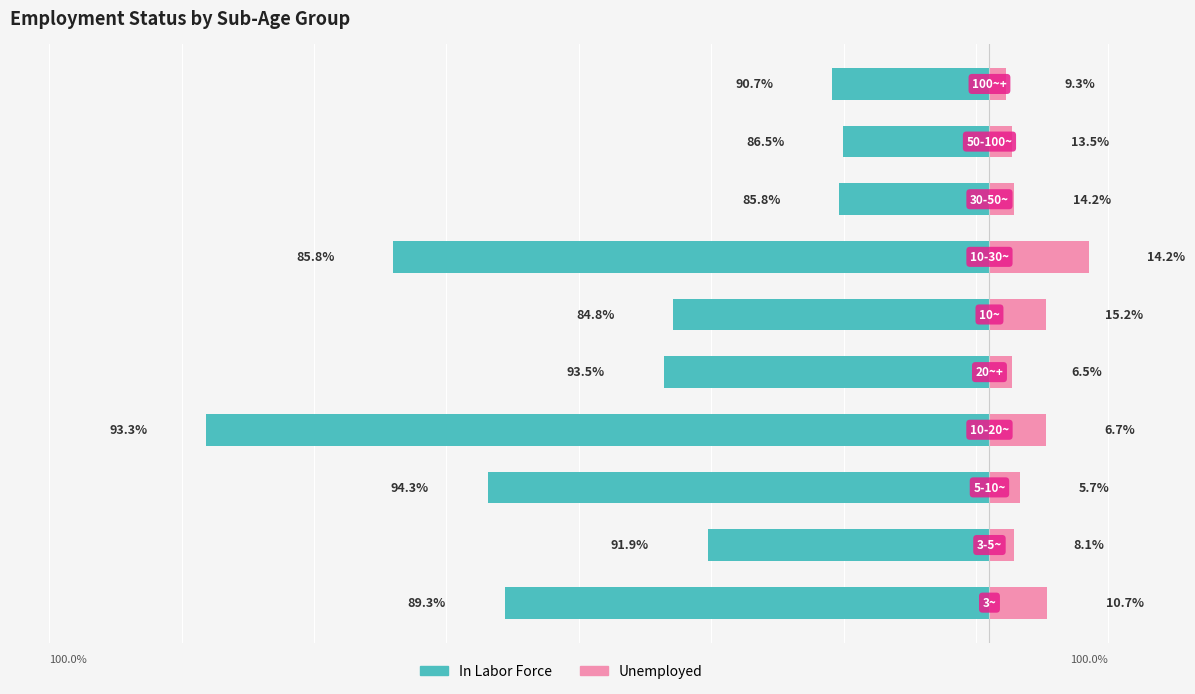

Reading right to left, extract all data points from this chart.

In Labor Force: -214	-199	-205	-813	-431	-444	-1068	-684	-384	-661
Unemployed: 22	31	34	135	77	31	77	41	34	79